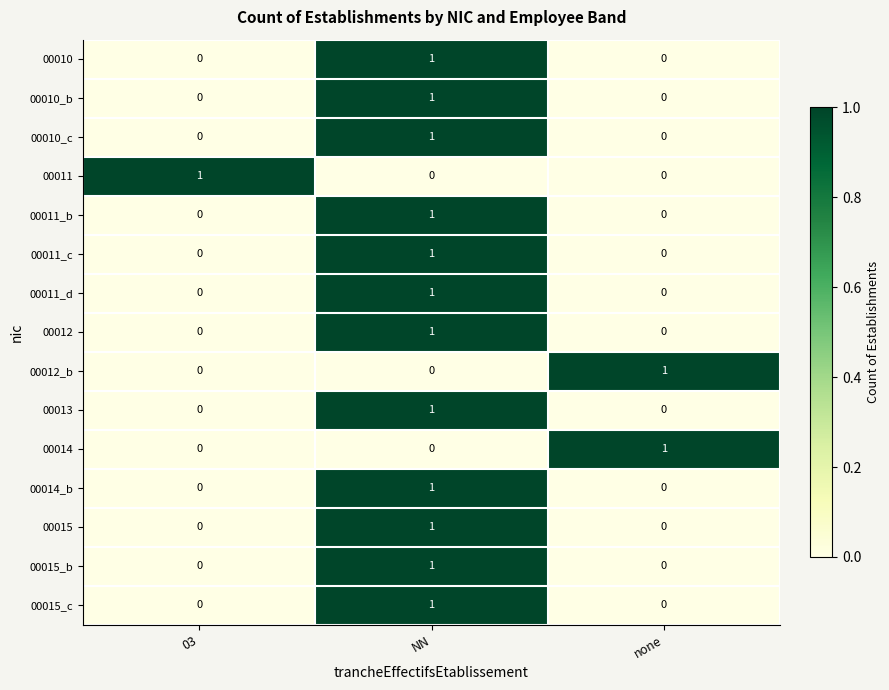

What is the total value across all series at 03?

1